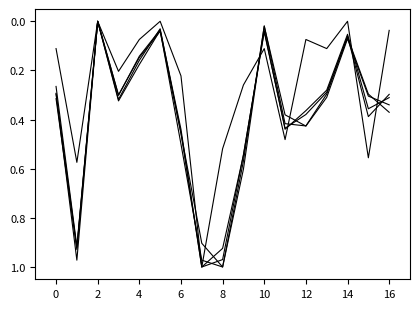

How many lines are shown in the chart?

5